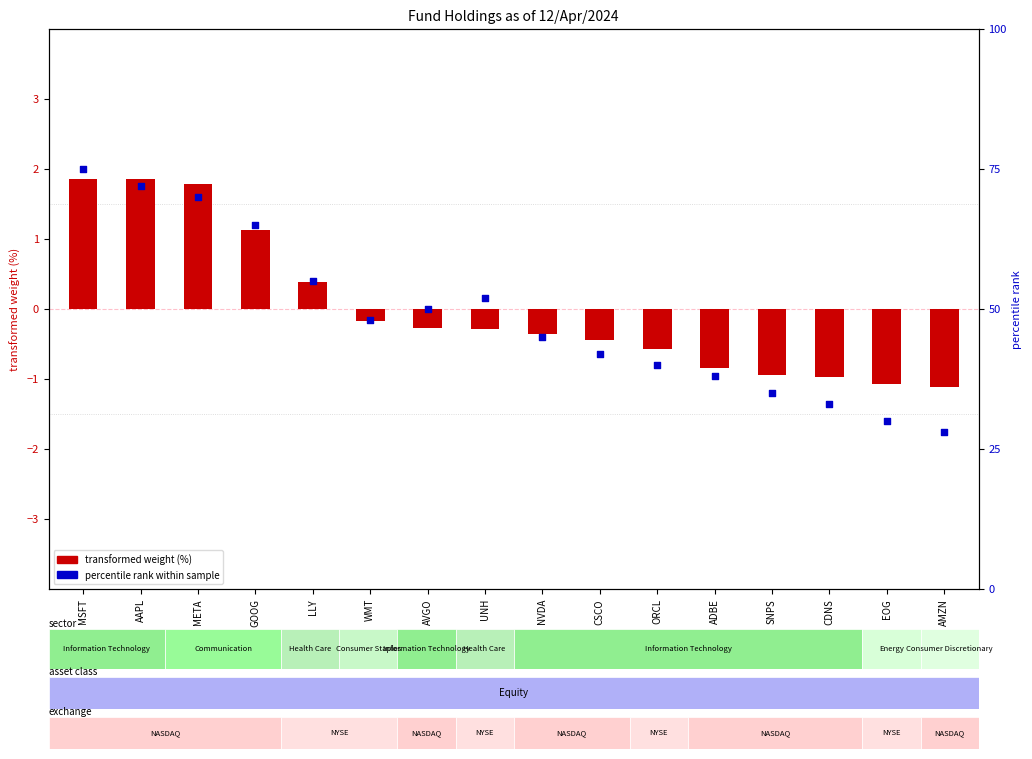

What is the total value across all series at ORCL?

39.4